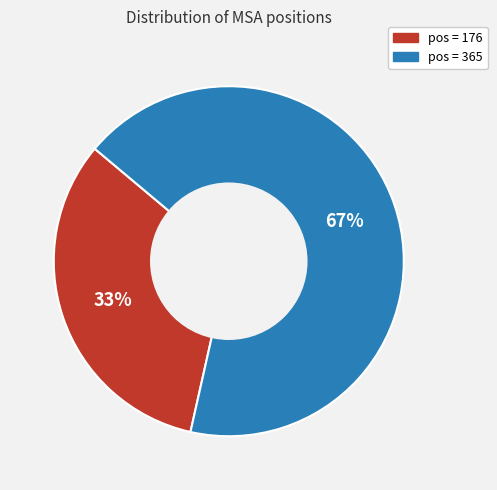

Does any single category account for the majority?

Yes